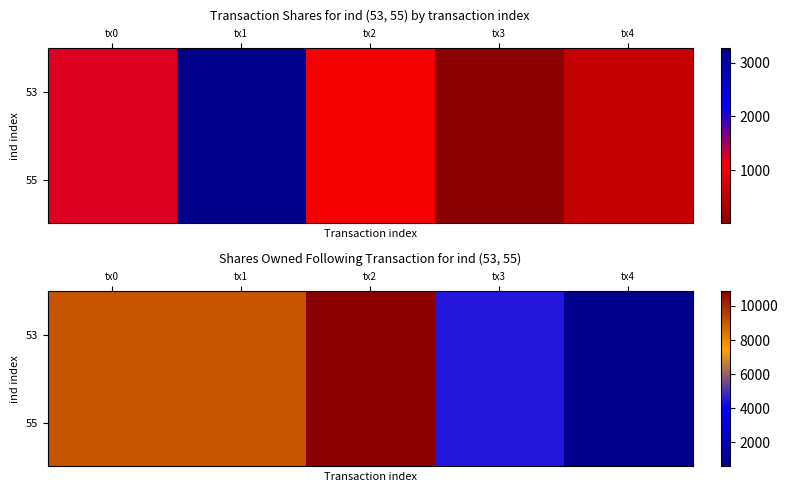

Which series has the largest range (max minus min)?

53